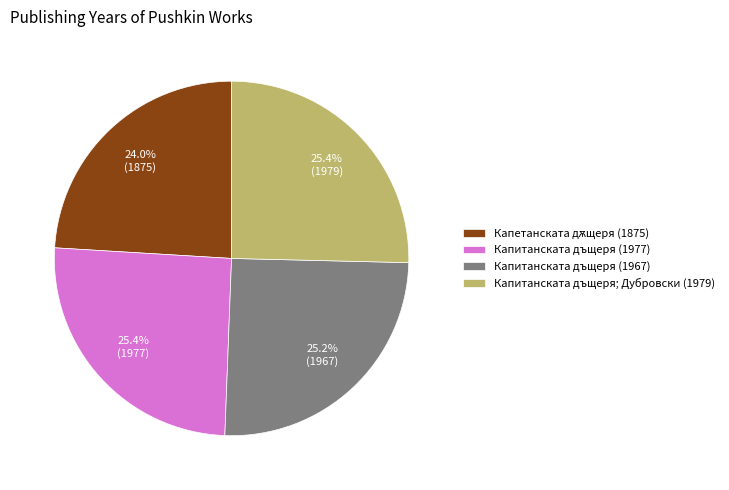

How many segments does this pie chart have?

4